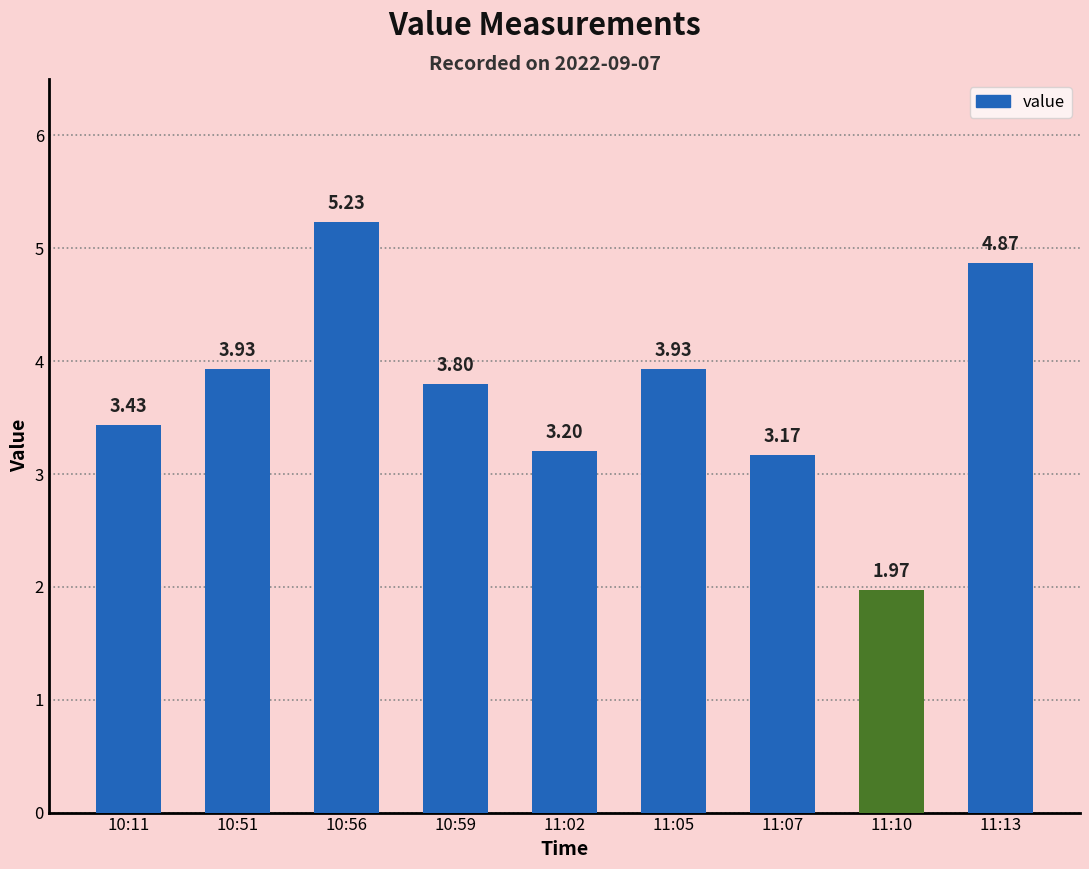

Between 11:02 and 11:07, which is larger?

11:02